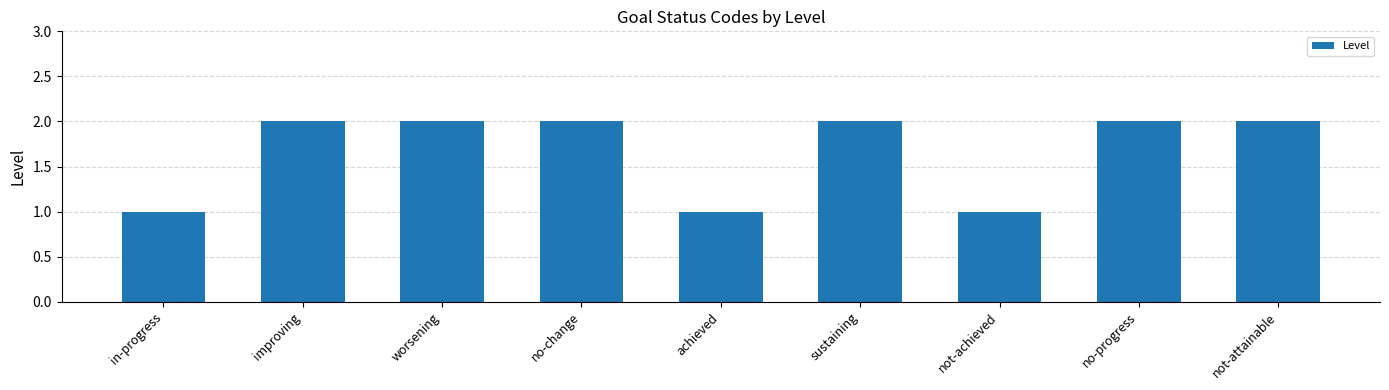

Reading left to right, transcribe all the data shown in this chart.

in-progress=1	improving=2	worsening=2	no-change=2	achieved=1	sustaining=2	not-achieved=1	no-progress=2	not-attainable=2